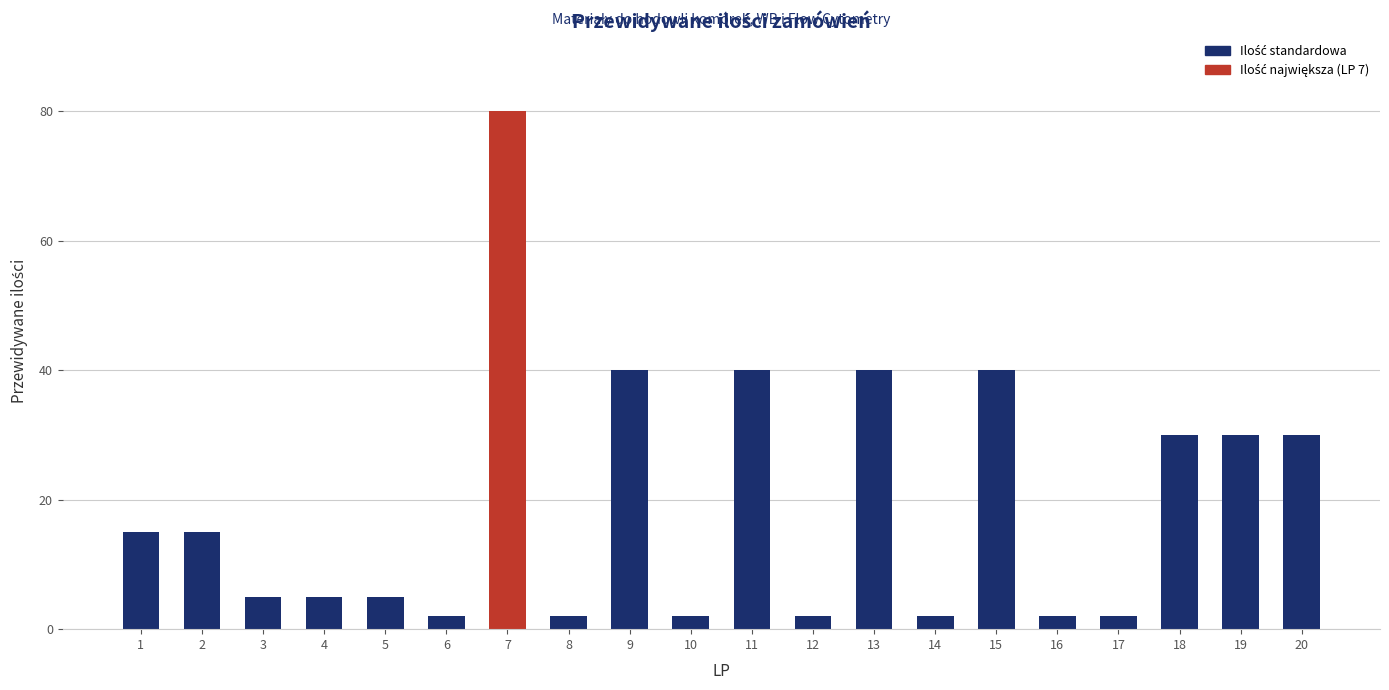

Which label corresponds to the largest value in the chart?

7